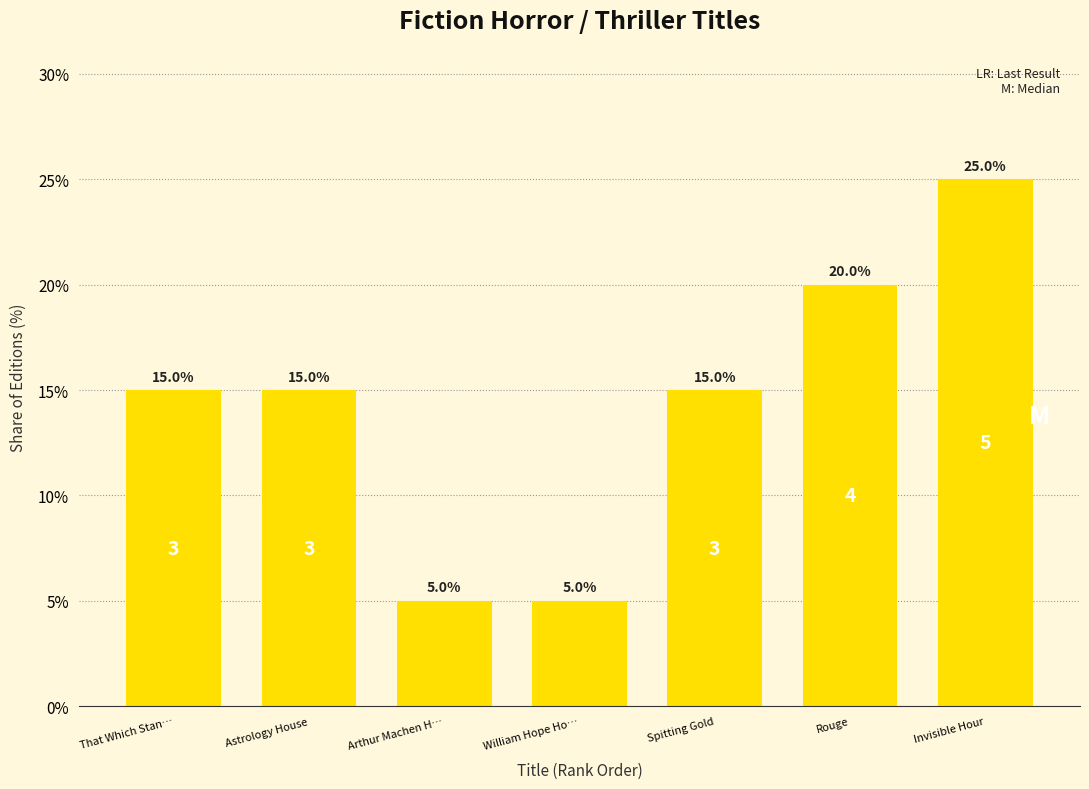

Is it true that the value at Invisible Hour is 25?

True